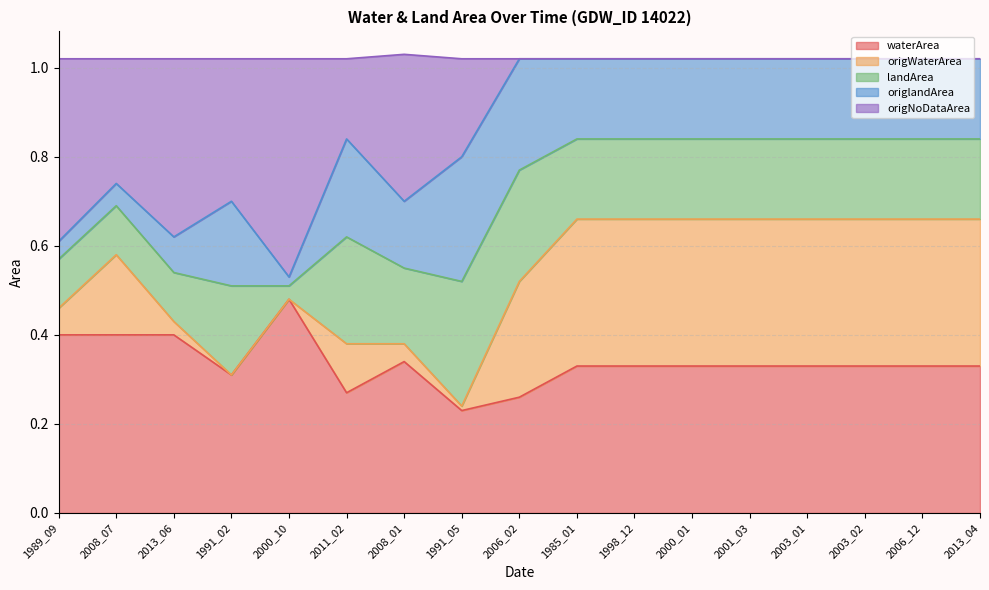

True or false: origNoDataArea and waterArea cross at least once.

False